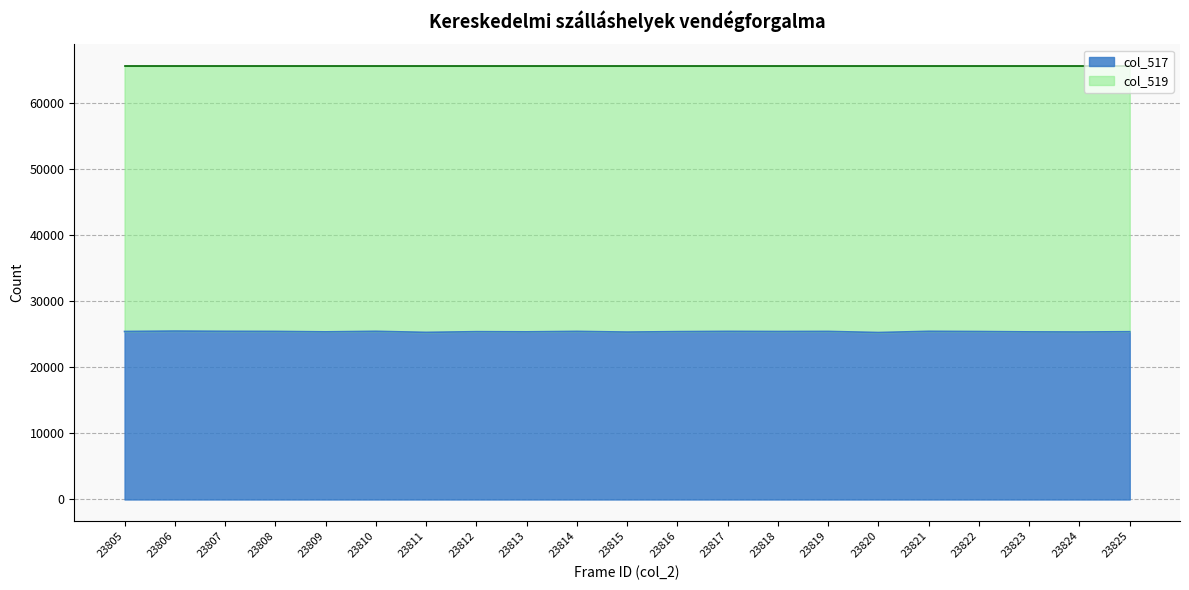

True or false: the data has more than 0 interior local peaks.

True